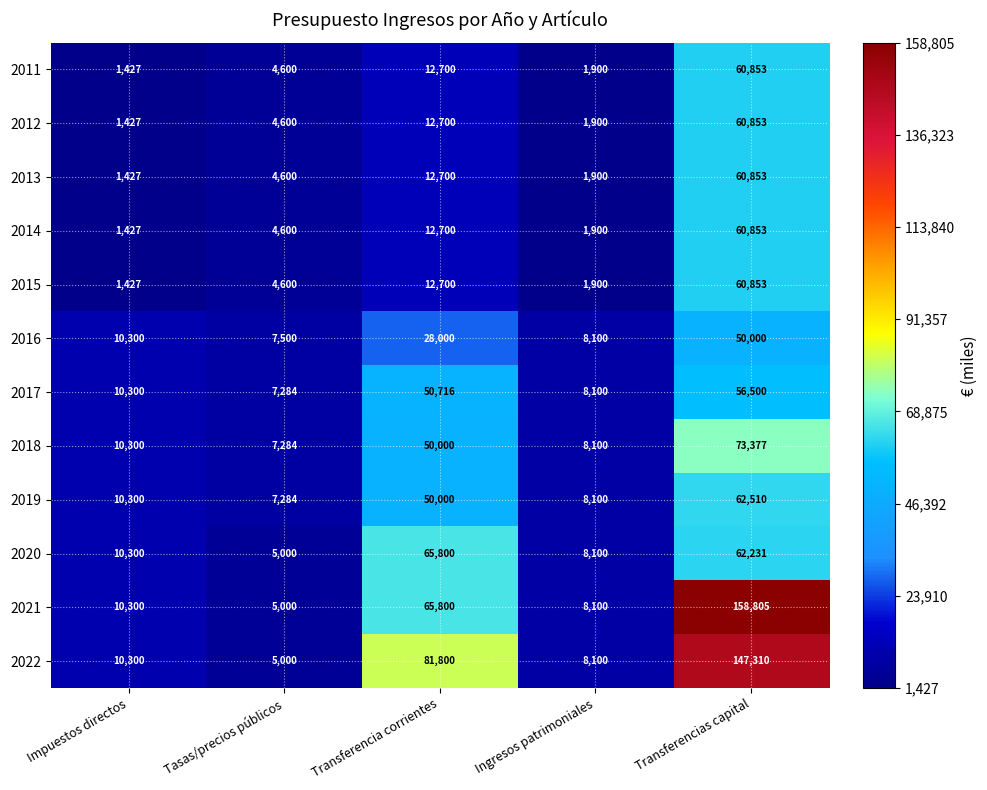

The 2019 series shows 10300 at Impuestos directos. True or false?

True